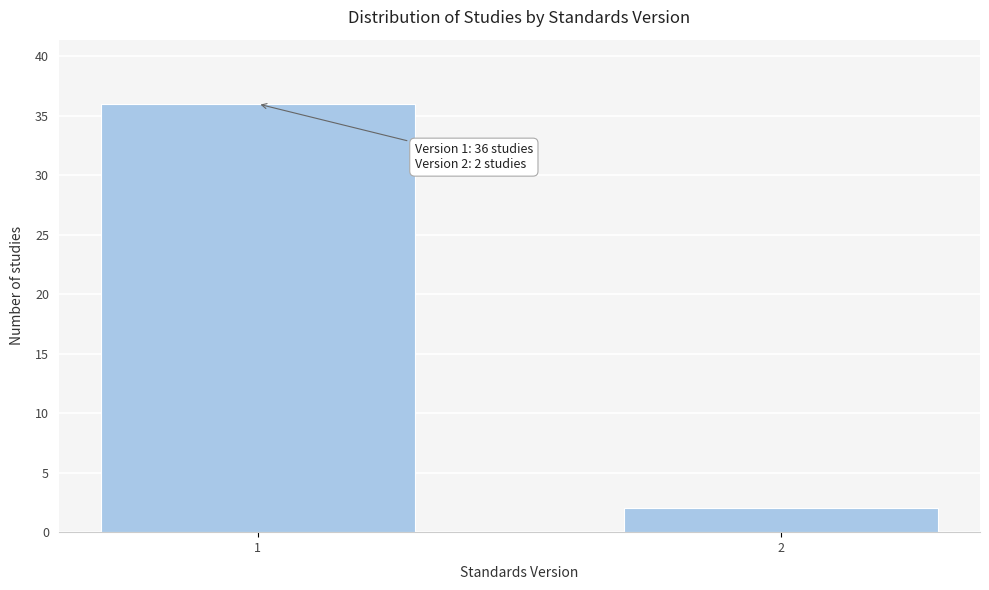

Reading left to right, list all the values displayed in this chart.

36	2